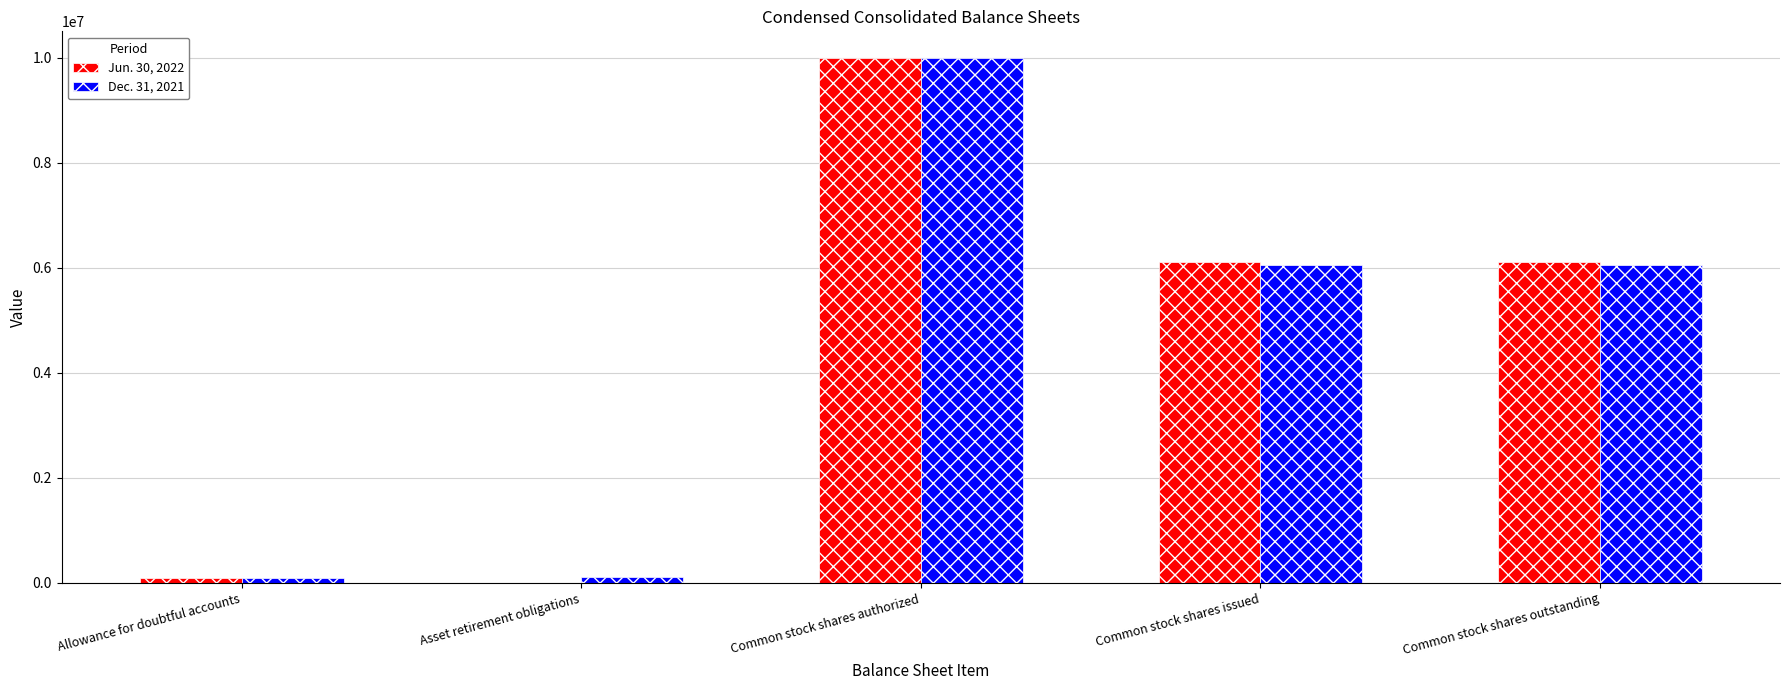

At which label does Dec. 31, 2021 first exceed 6049000?

Common stock shares authorized